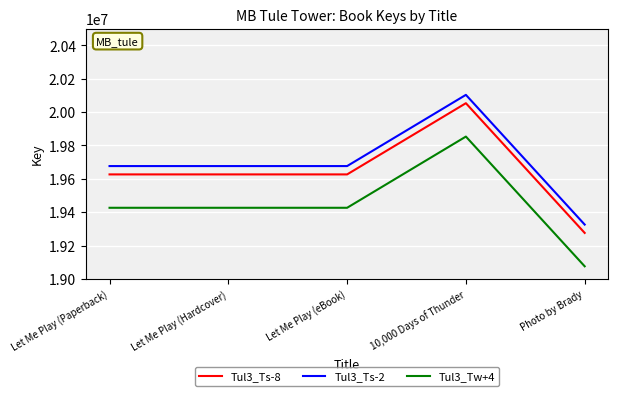

Does the chart display data point markers on the line(s)?

No